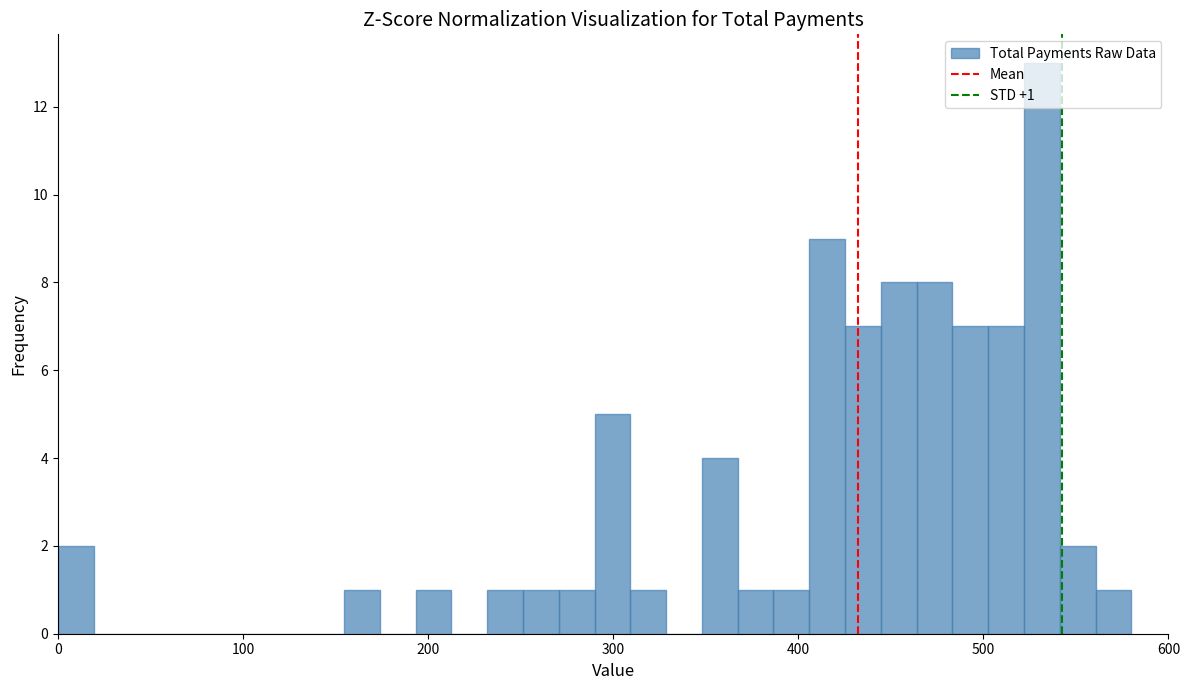

Read against the x-axis, roughly where is the centre of the tallest bar?

530